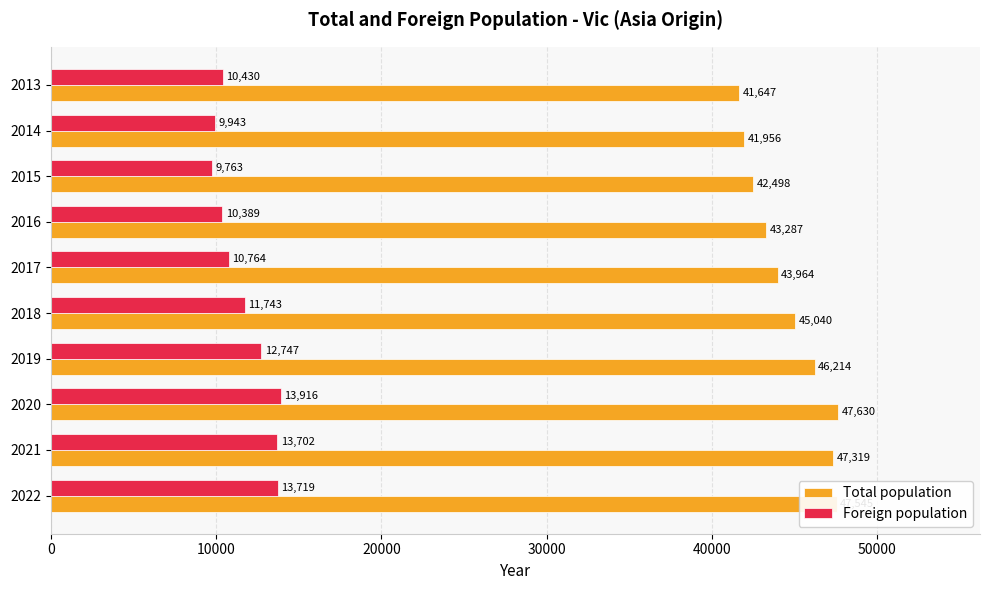

What is the sum of all Foreign population values?

117116